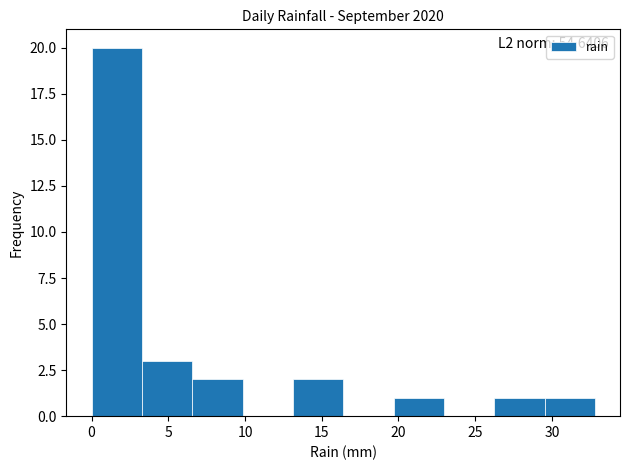

Which range on the x-axis has the tallest bar?

0.0 to 3.5